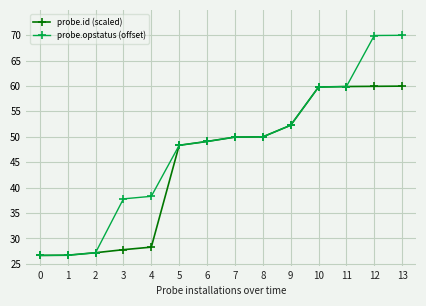

What is the difference between the maximum and minimum values in the probe.id (scaled) series?

33.3